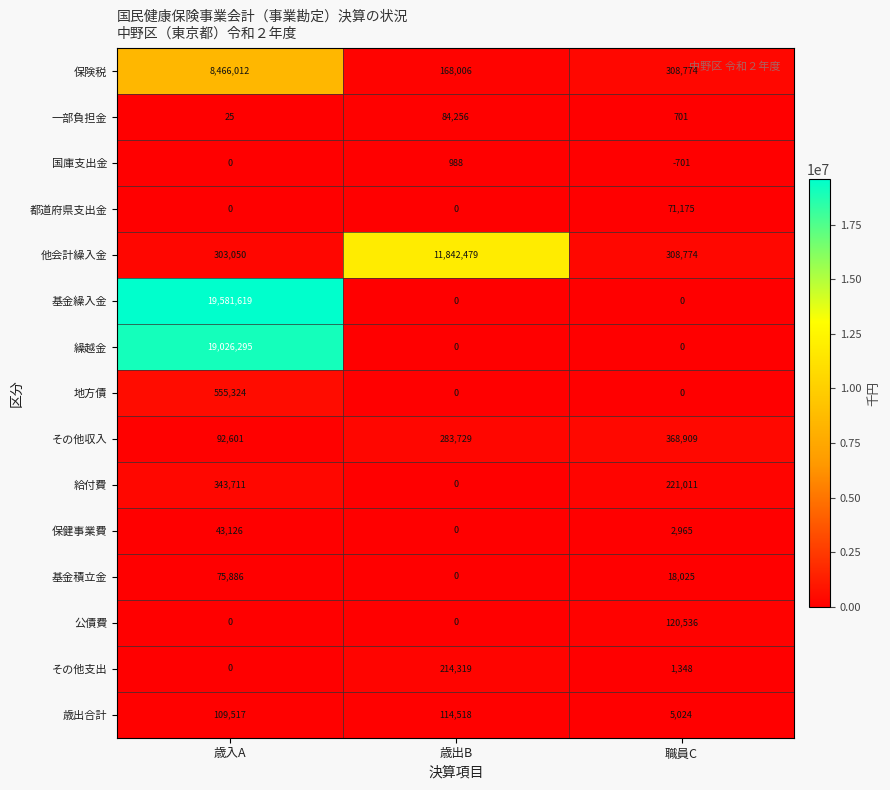

What is the sum of all 保健事業費 values?

46091